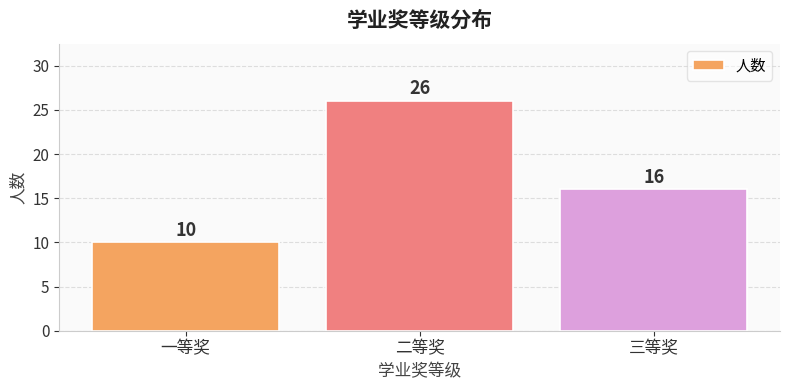

What is the label of the 1st bar from the left?

一等奖